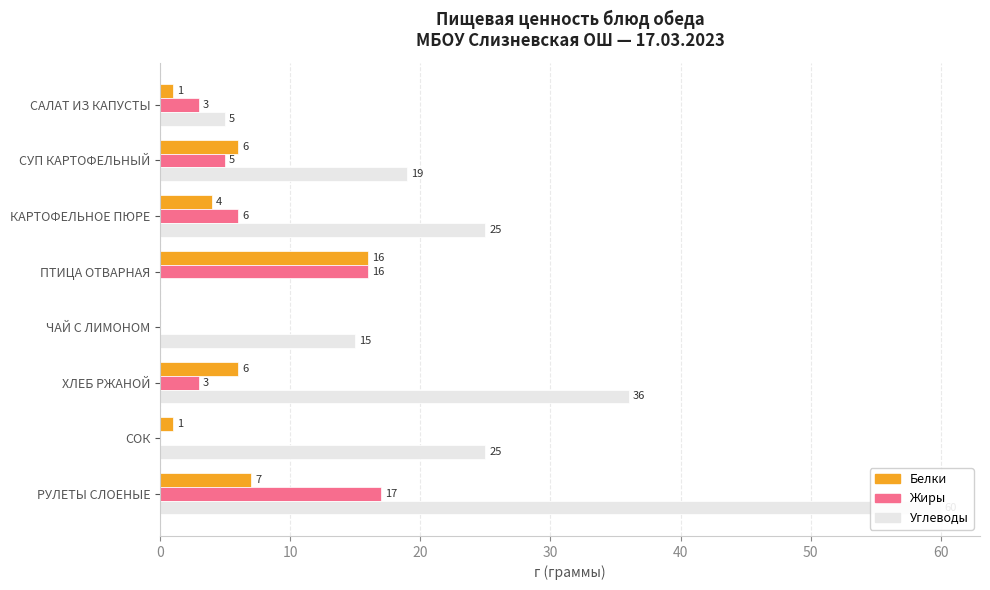

What is the spread (max minus min) of values at САЛАТ ИЗ КАПУСТЫ?

4